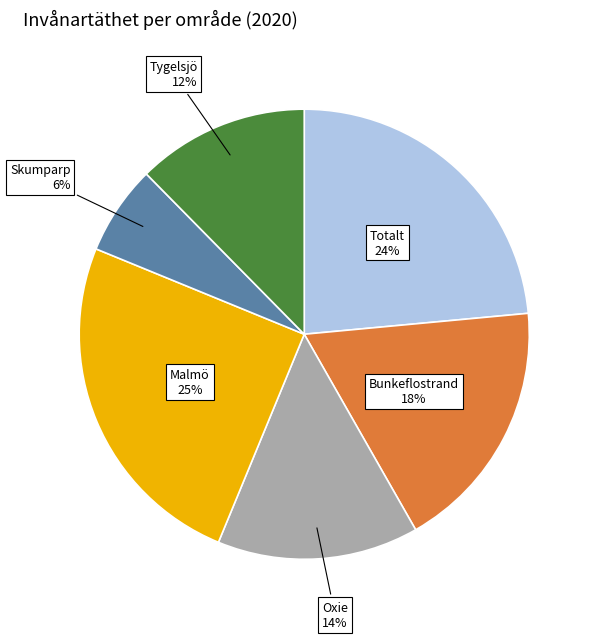

To the nearest percent, what is the average slice percentage?

17%